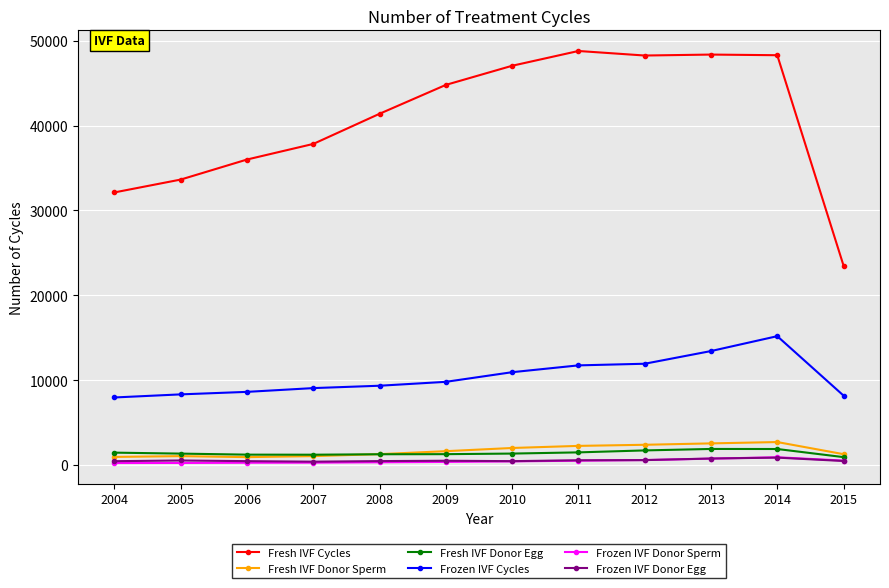

What is the smallest value displayed?

221